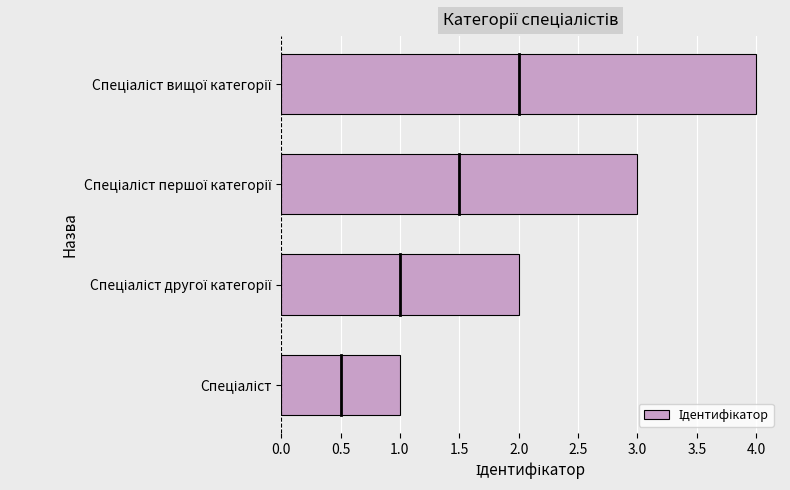

What is the sum of all values?

10